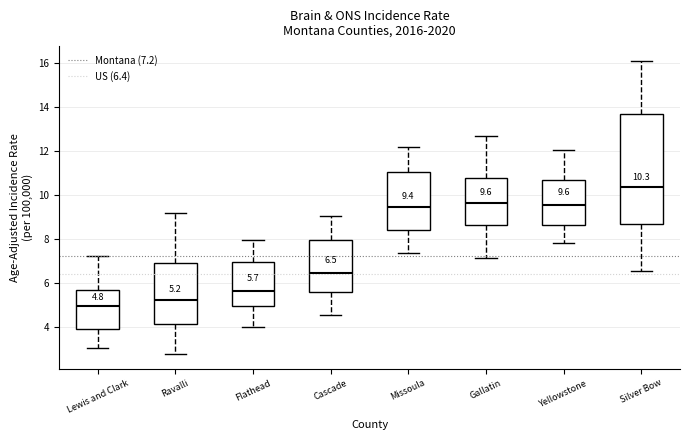

Comparing the boxes themselves (not the whiskers), which one is the tallest?

Silver Bow